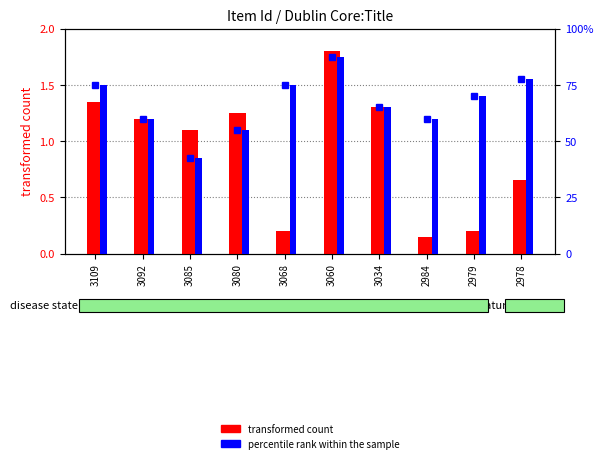

What is the value of the transformed count bar at the 8th from the left?

0.1